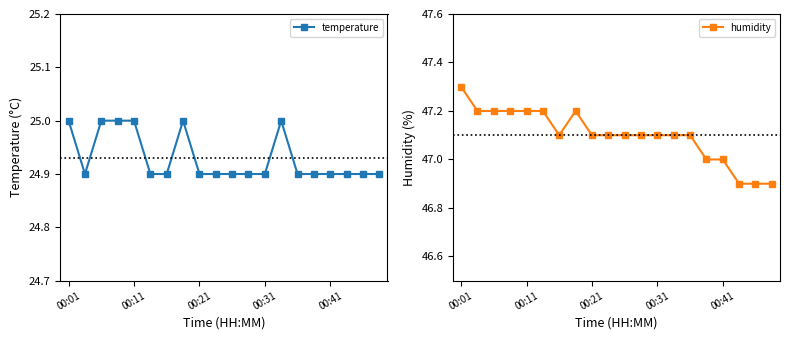

What is the sum of all humidity values?

942.0